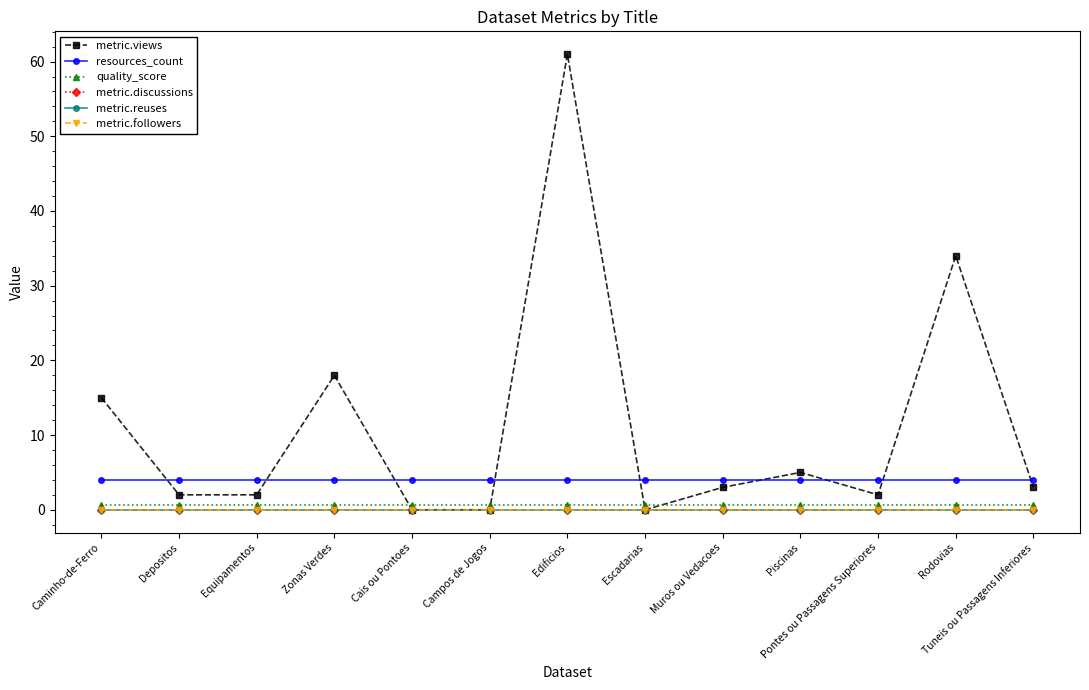

Rank the categories by metric.reuses value from highest to lowest.

Caminho-de-Ferro, Depositos, Equipamentos, Zonas Verdes, Cais ou Pontoes, Campos de Jogos, Edificios, Escadarias, Muros ou Vedacoes, Piscinas, Pontes ou Passagens Superiores, Rodovias, Tuneis ou Passagens Inferiores